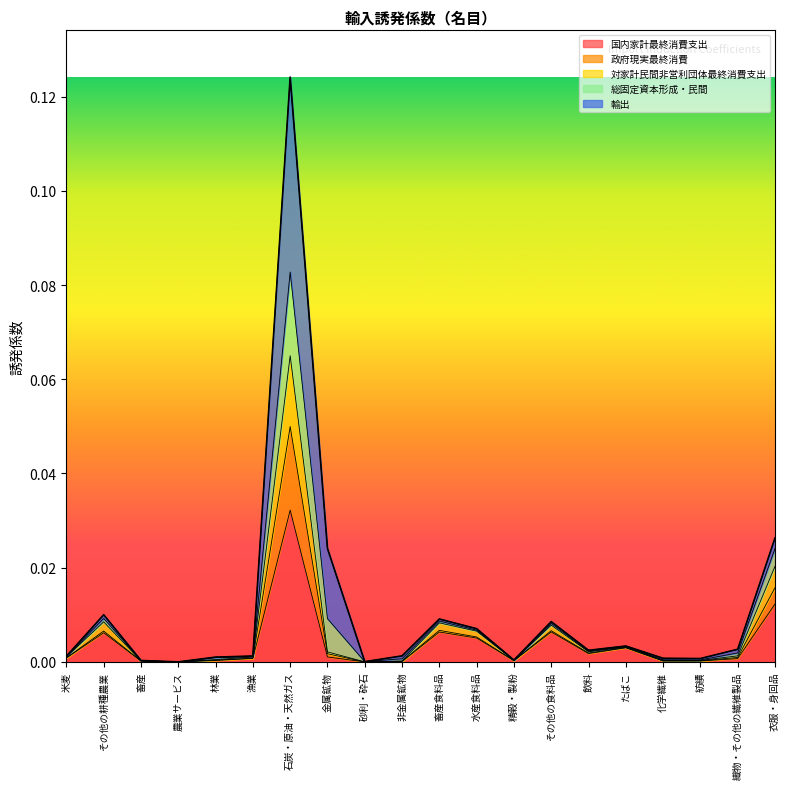

What are all the series names shown in the legend?

国内家計最終消費支出, 政府現実最終消費, 対家計民間非営利団体最終消費支出, 総固定資本形成・民間, 輸出